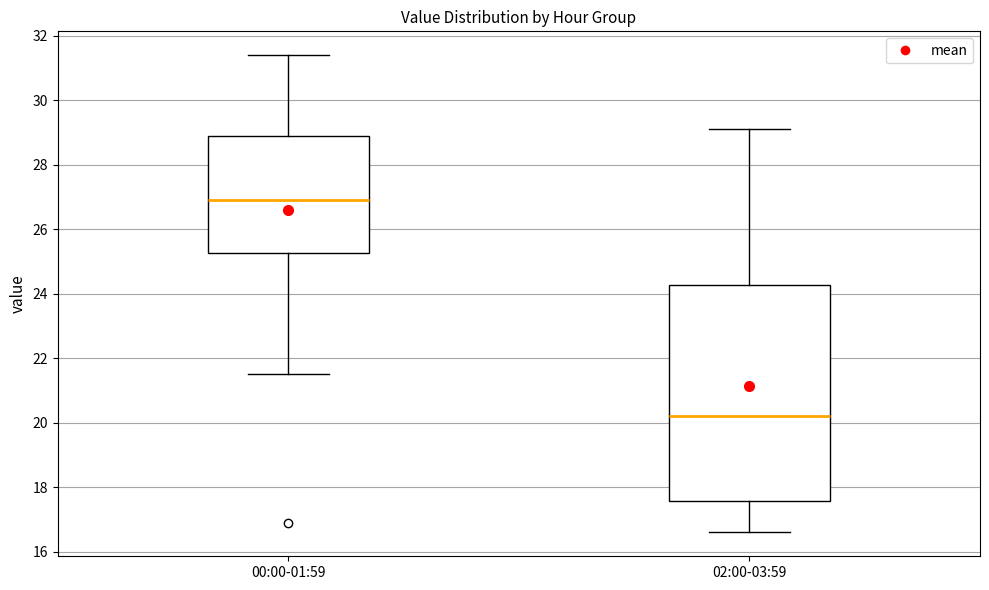

Which box's median line is the highest?

00:00-01:59